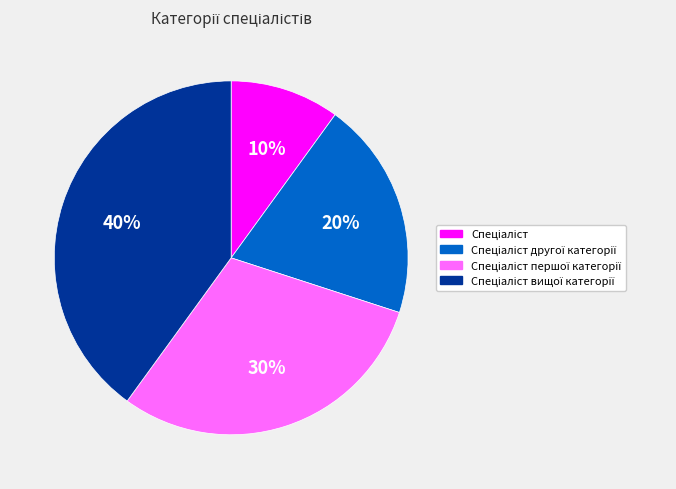

Is there any slice that represents more than half of the pie?

No